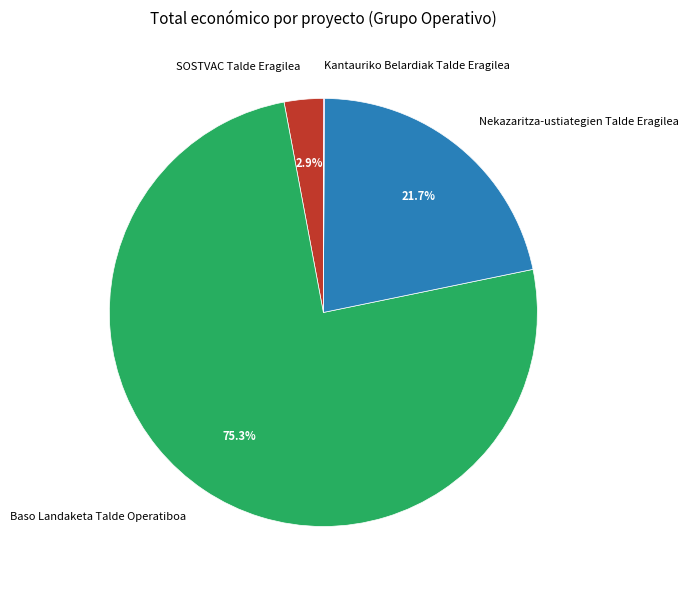

Combined, what portion of the pie is Baso Landaketa Talde Operatiboa and SOSTVAC Talde Eragilea?

78.2%